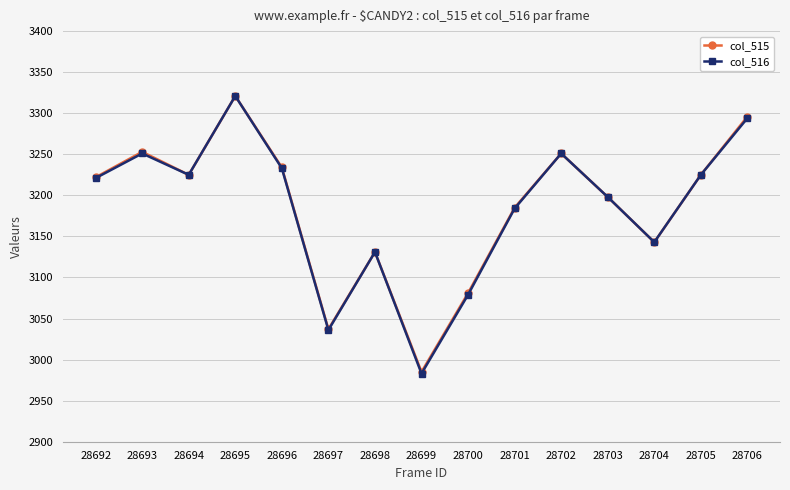

What is the average value of the col_515 series?

3186